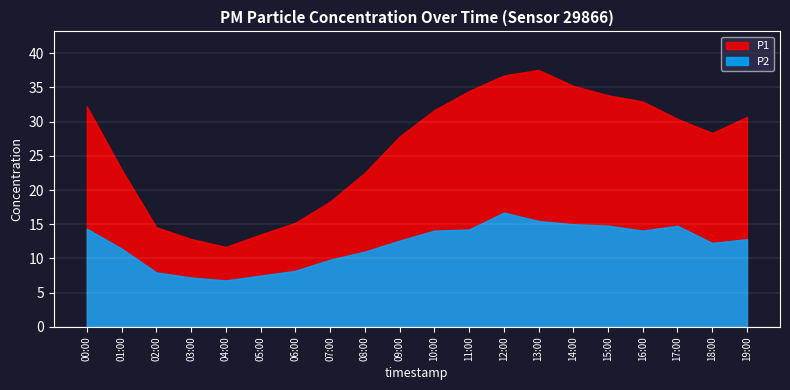

What value does the P2 series have at 00:00?

14.3